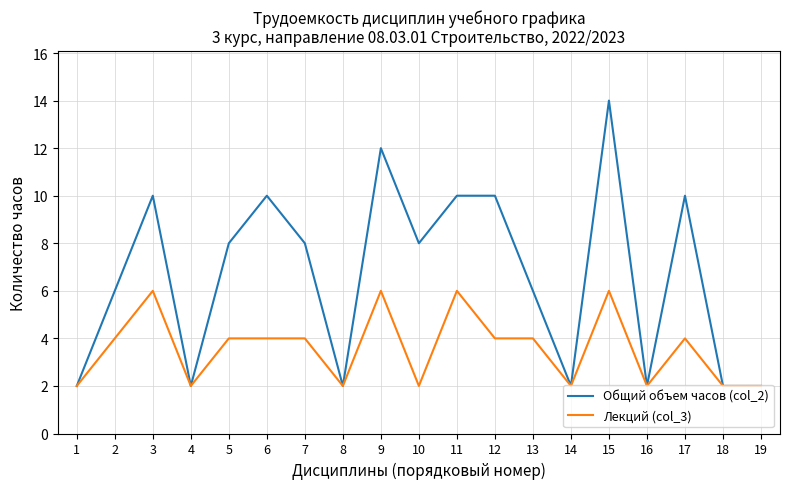

The Общий объем часов (col_2) series shows 2 at 8. True or false?

True